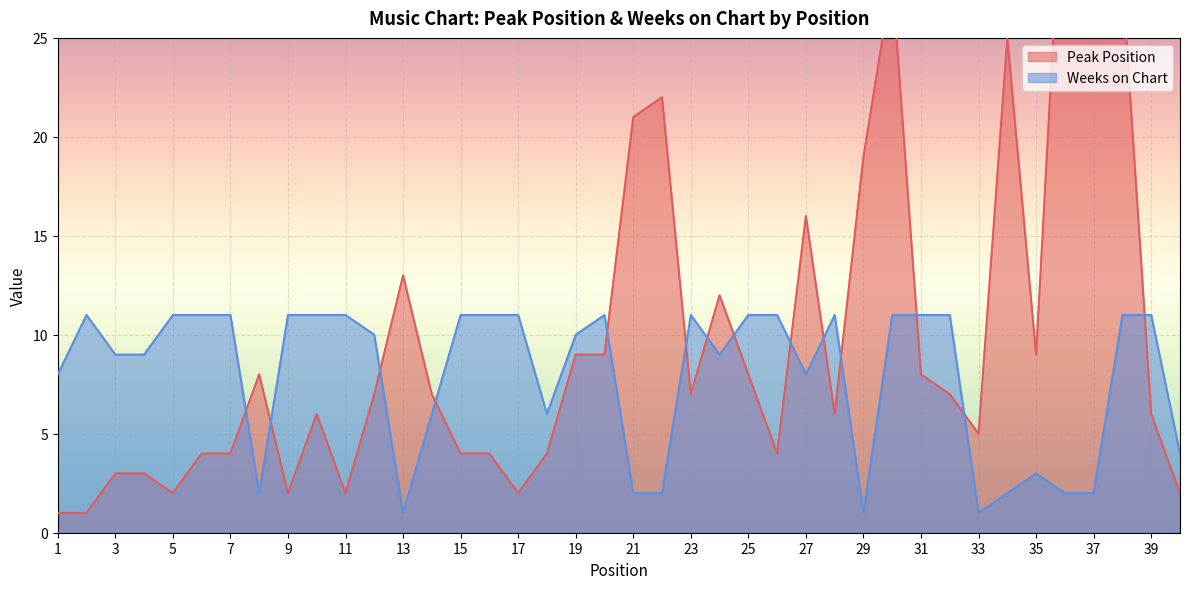

What is the difference between the second highest and minimum values in the Peak Position series?

35